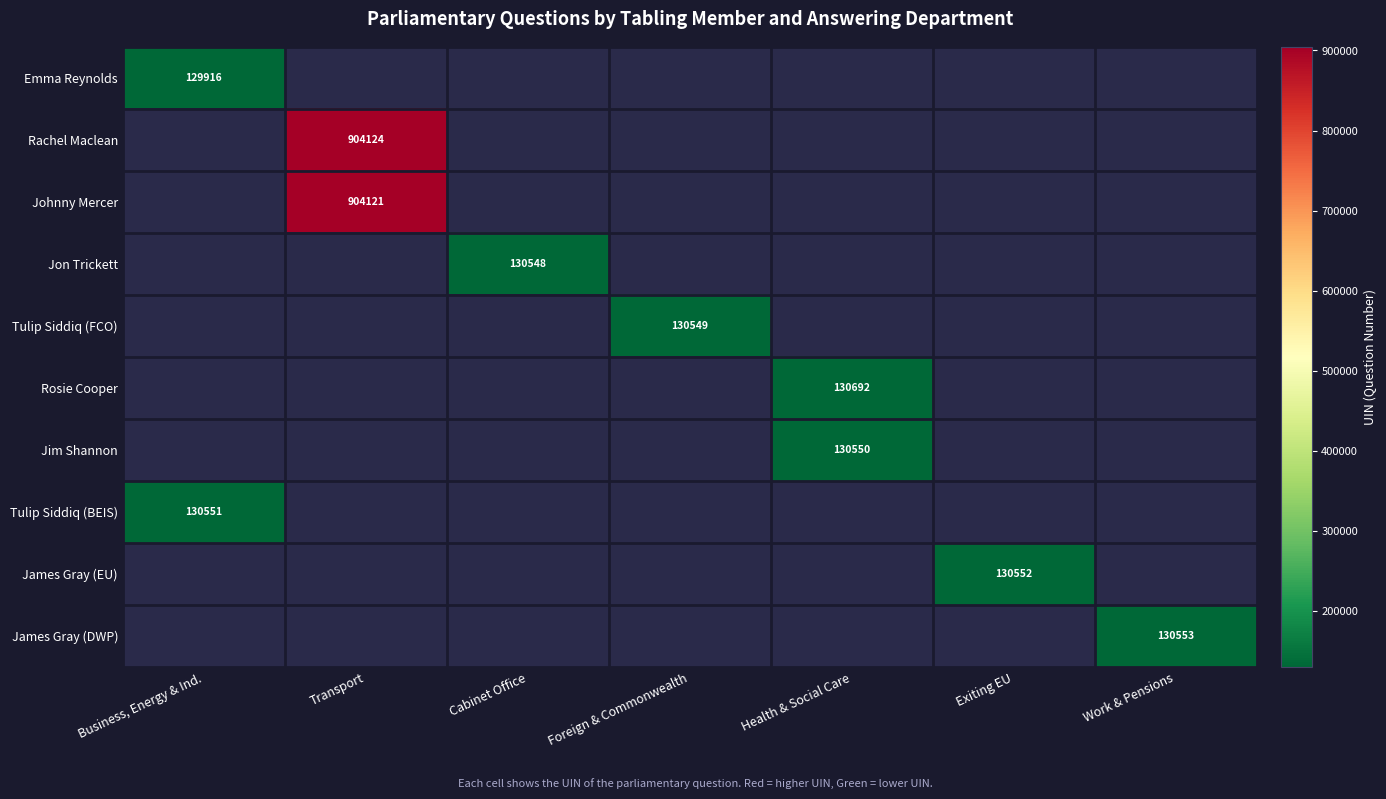

The value of Tulip Siddiq (FCO) at Foreign & Commonwealth is 230217. True or false?

False